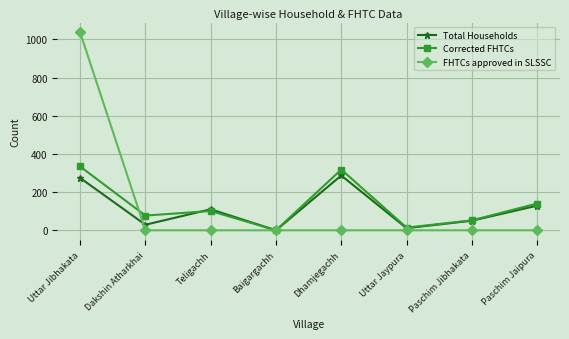

What value does the Corrected FHTCs series have at Uttar Jibhakata, to the nearest 10?

330